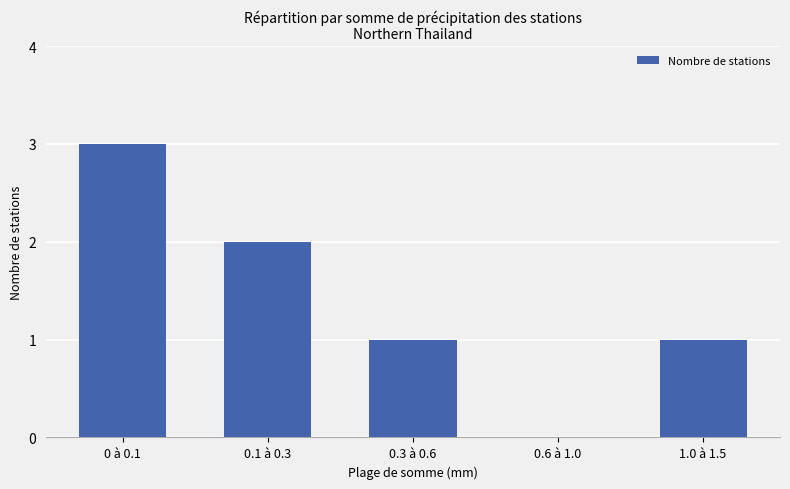

Is it true that the value at 0.3 à 0.6 is 1?

True